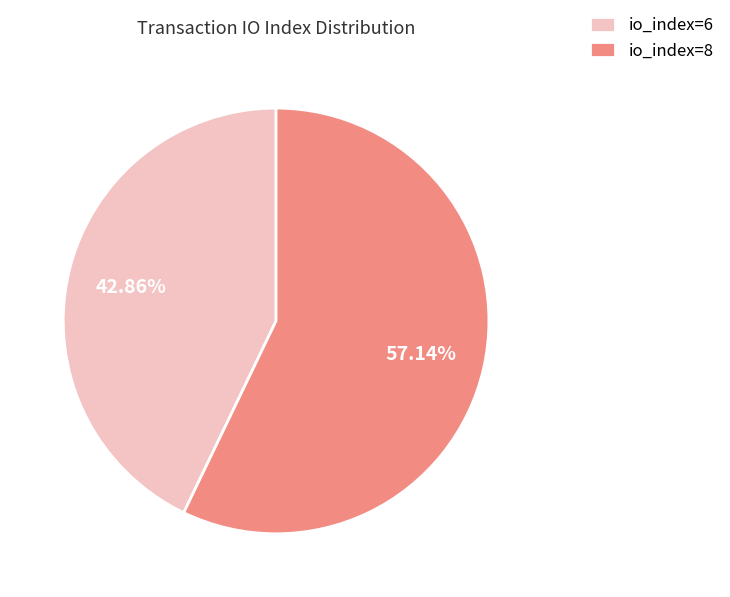

Combined, do io_index=6 and io_index=8 account for over 50%?

Yes